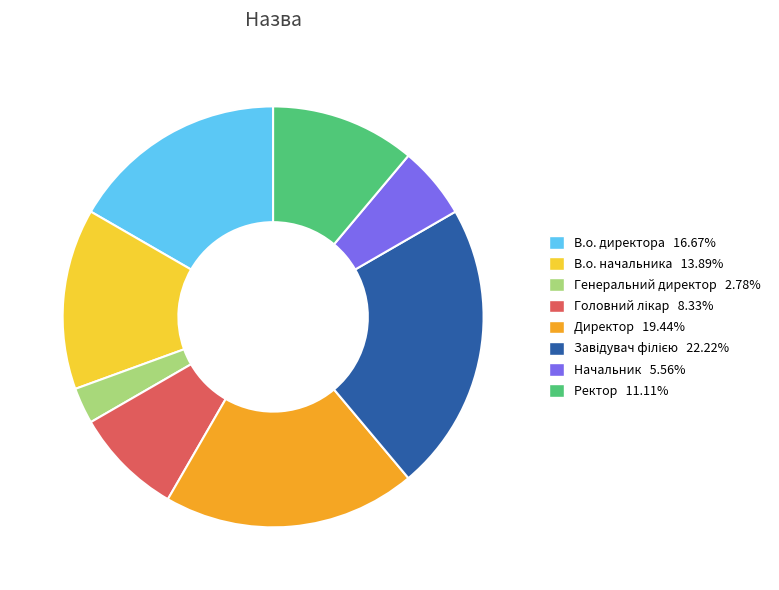

Is there a majority slice in this chart?

No